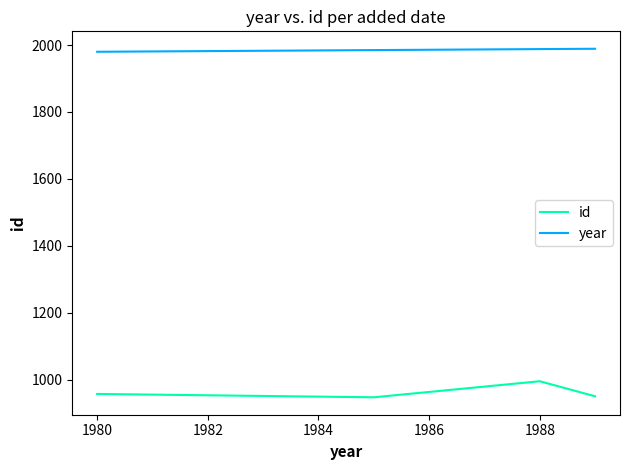

List the series in order of their overall mean, highest first.

year, id